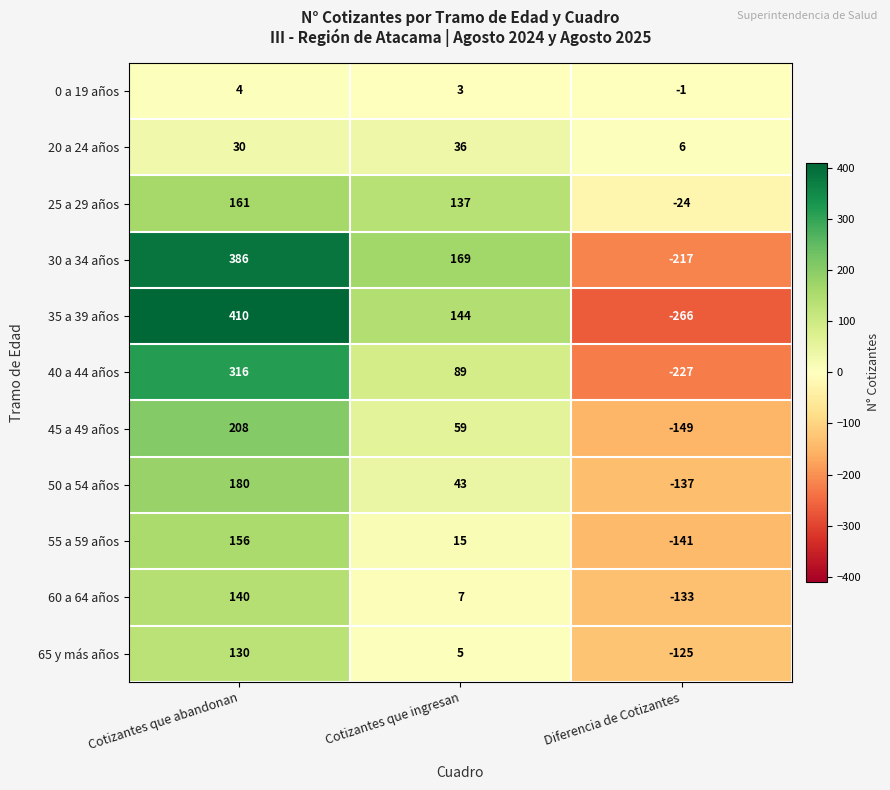

How many values in 55 a 59 años are below zero?

1